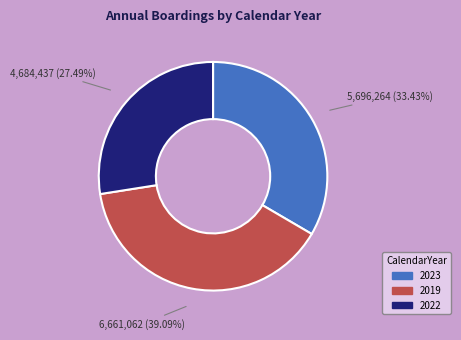

How much of the chart is everything except 2022?

72.5%